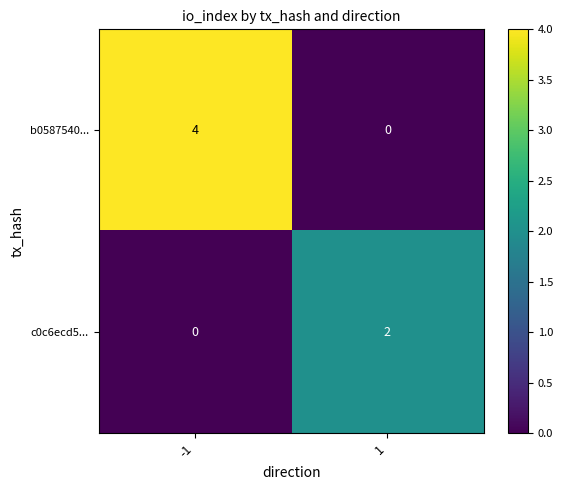

The value of c0c6ecd5... at 1 is 3. True or false?

False